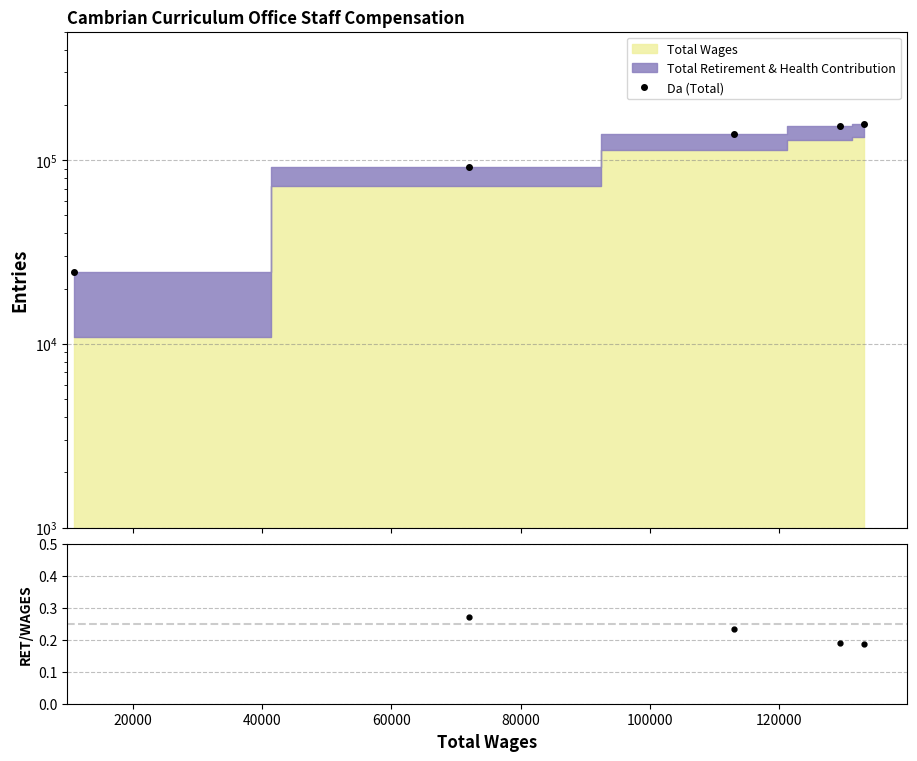

What is the sum of all Da (Total) values?

567665.0